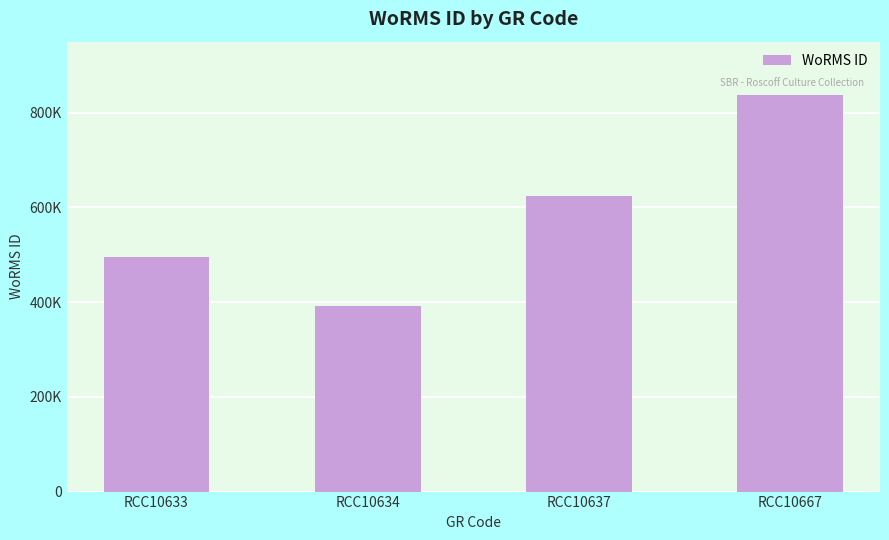

Rank the categories by value from highest to lowest.

RCC10667, RCC10637, RCC10633, RCC10634